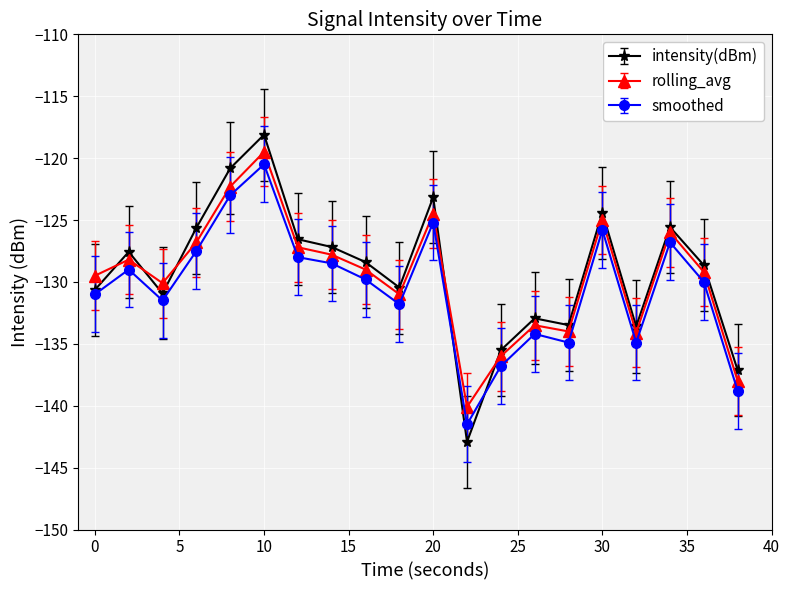

Which series ends up on top after the final intersection of intensity(dBm) and rolling_avg?

intensity(dBm)